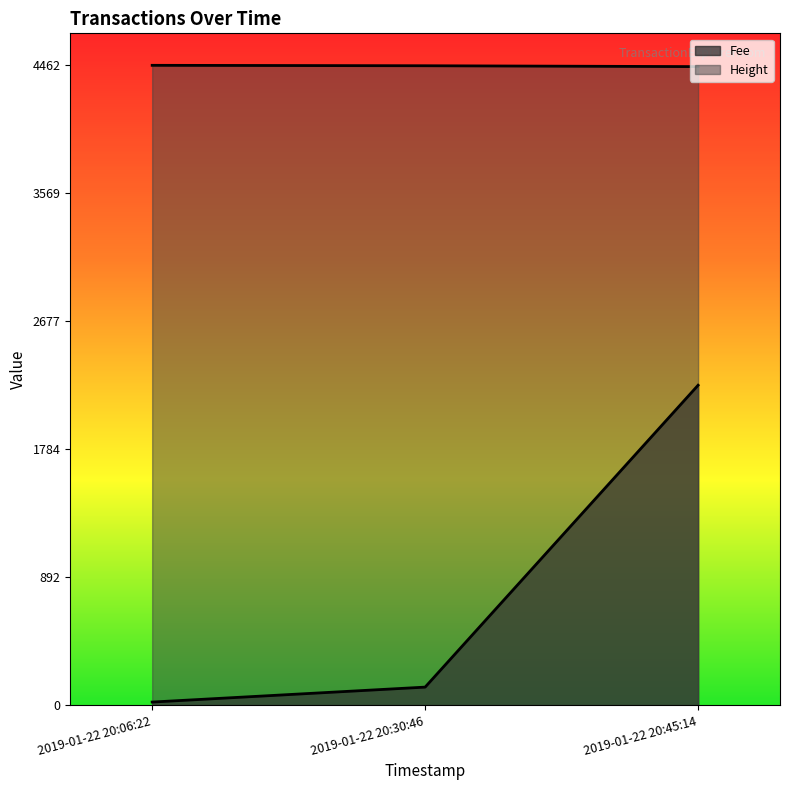

Between 2019-01-22 20:06:22 and 2019-01-22 20:45:14, which series saw the biggest shift?

Fee